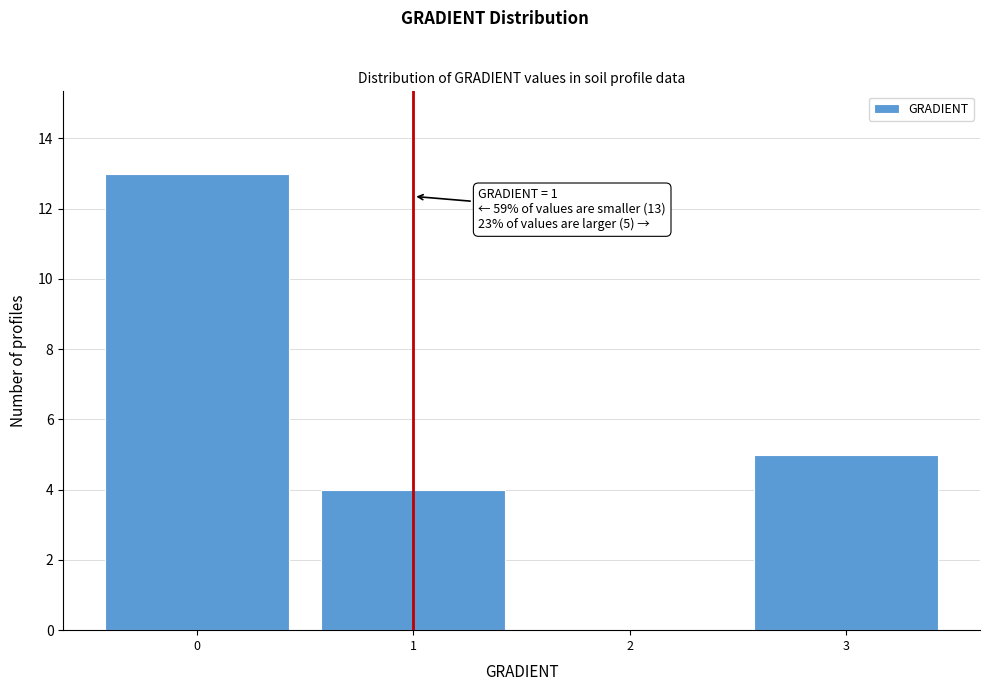

Over which range of the x-axis is the bar tallest?

-0.5 to 0.5